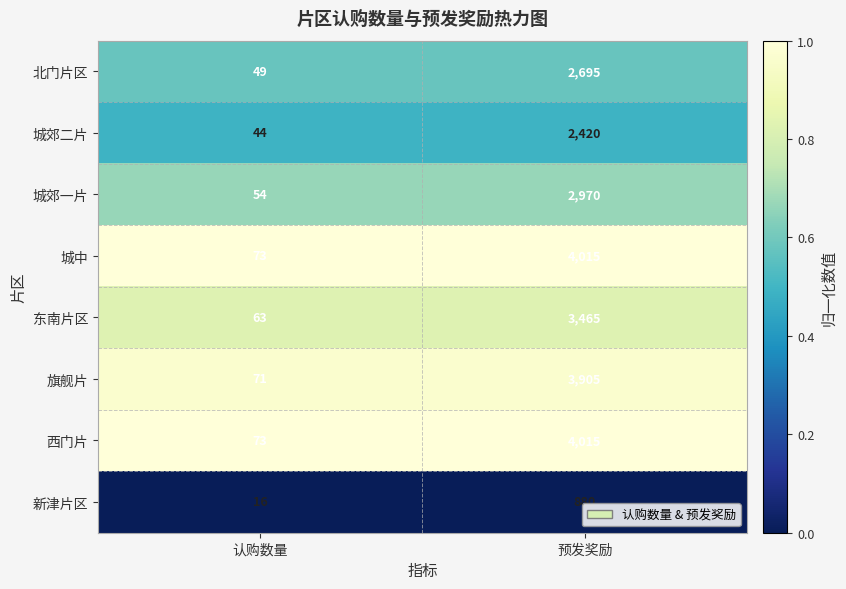

At which label does 旗舰片 reach its minimum?

认购数量